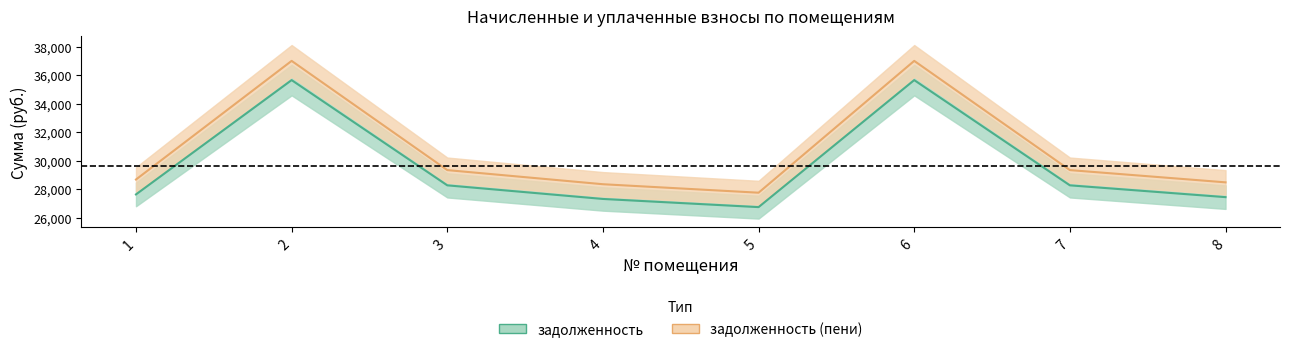

Reading left to right, transcribe all the data shown in this chart.

задолженность: 27652.2	35661.7	28287.9	27334.2	26762.2	35661.7	28287.9	27461.3
задолженность_пени: 28696.2	37008.1	29355.9	28366.2	27772.6	37008.1	29355.9	28498.1